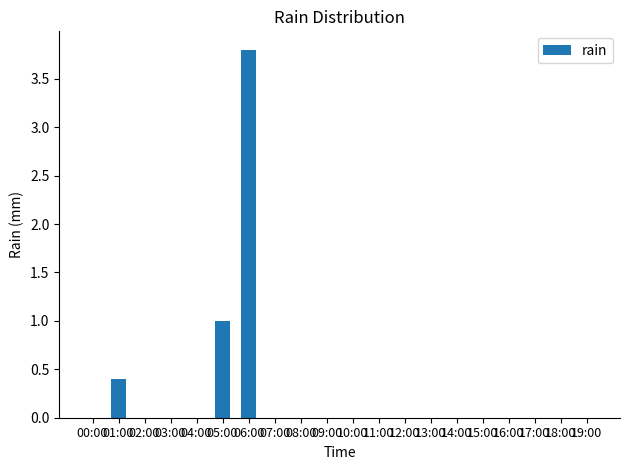

True or false: the data shows 0.0 at 16:00.

True